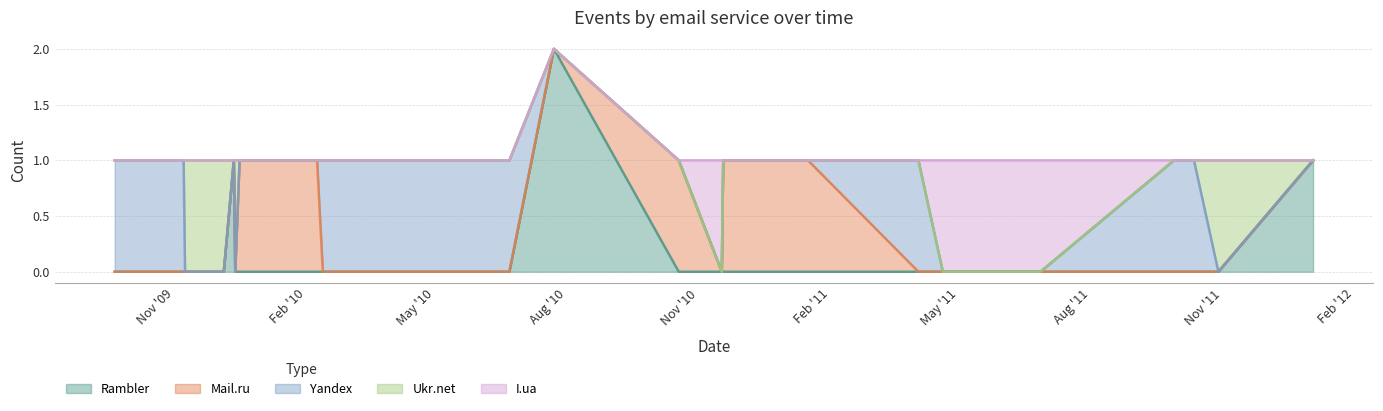

At which label is Mail.ru closest to 0?

2009-09-20